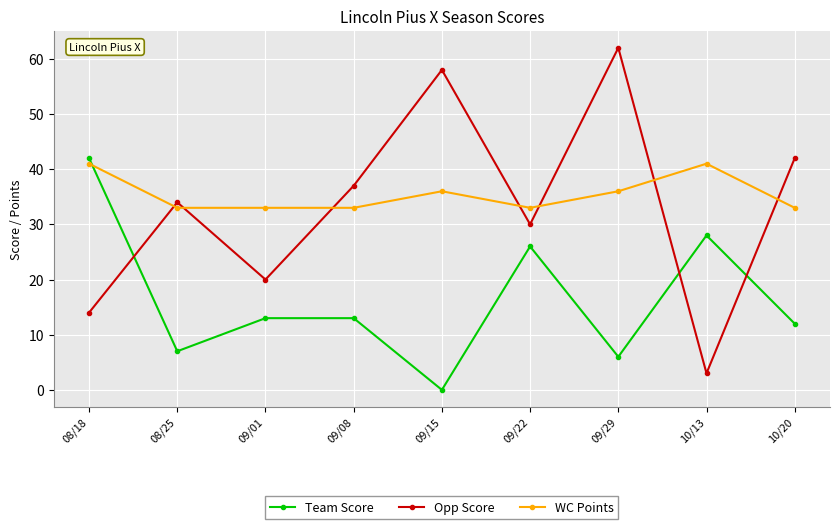

Does the chart display data point markers on the line(s)?

Yes